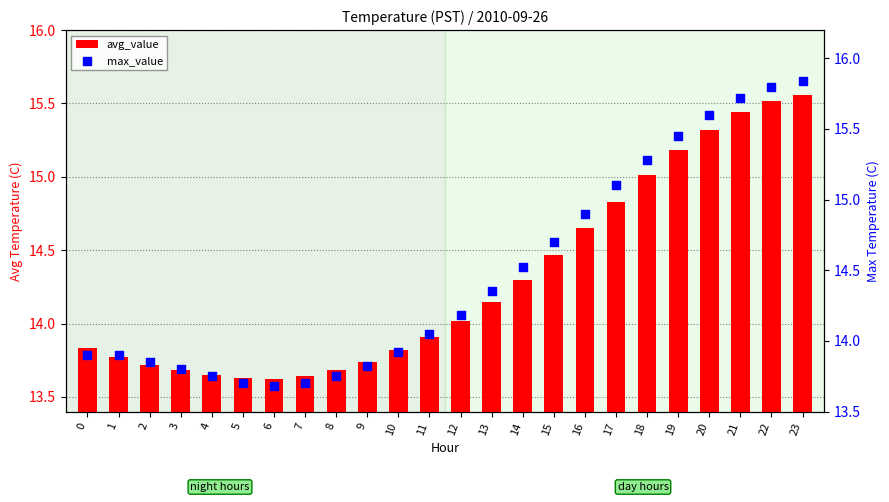

Which series has the widest spread of Y values?

max_value